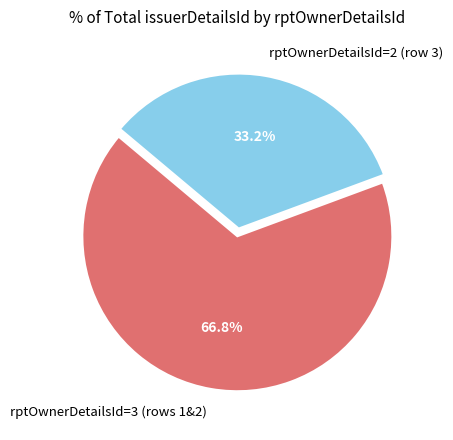

How many segments does this pie chart have?

2